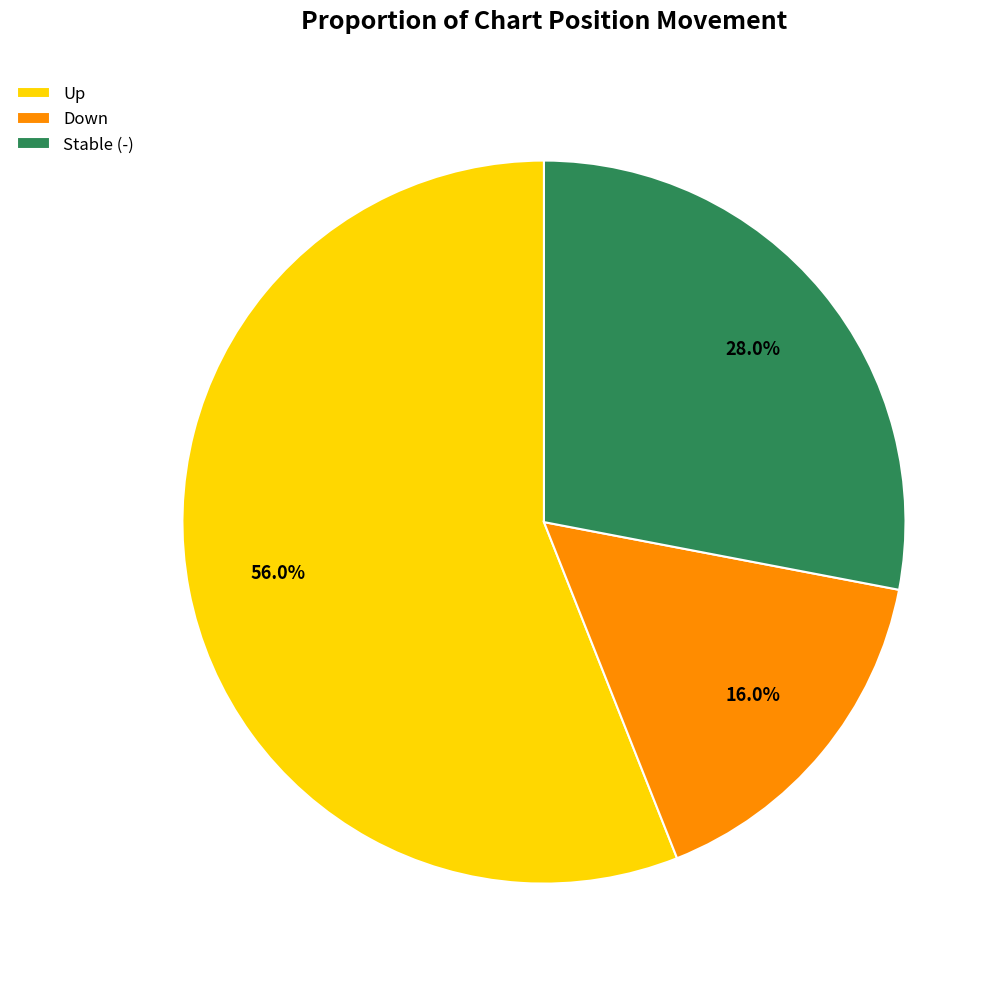

What portion of the pie excludes Up?

44.0%